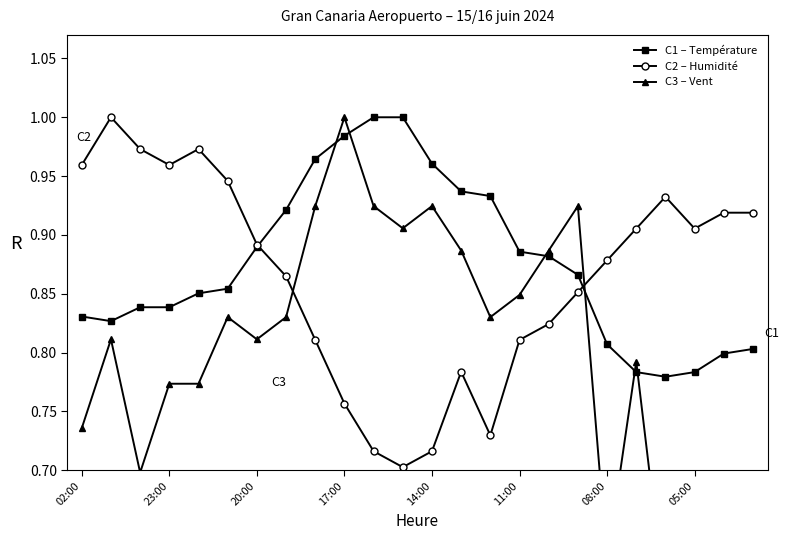

True or false: C2 – Humidité has more than 2 points higher than both neighbors.

True